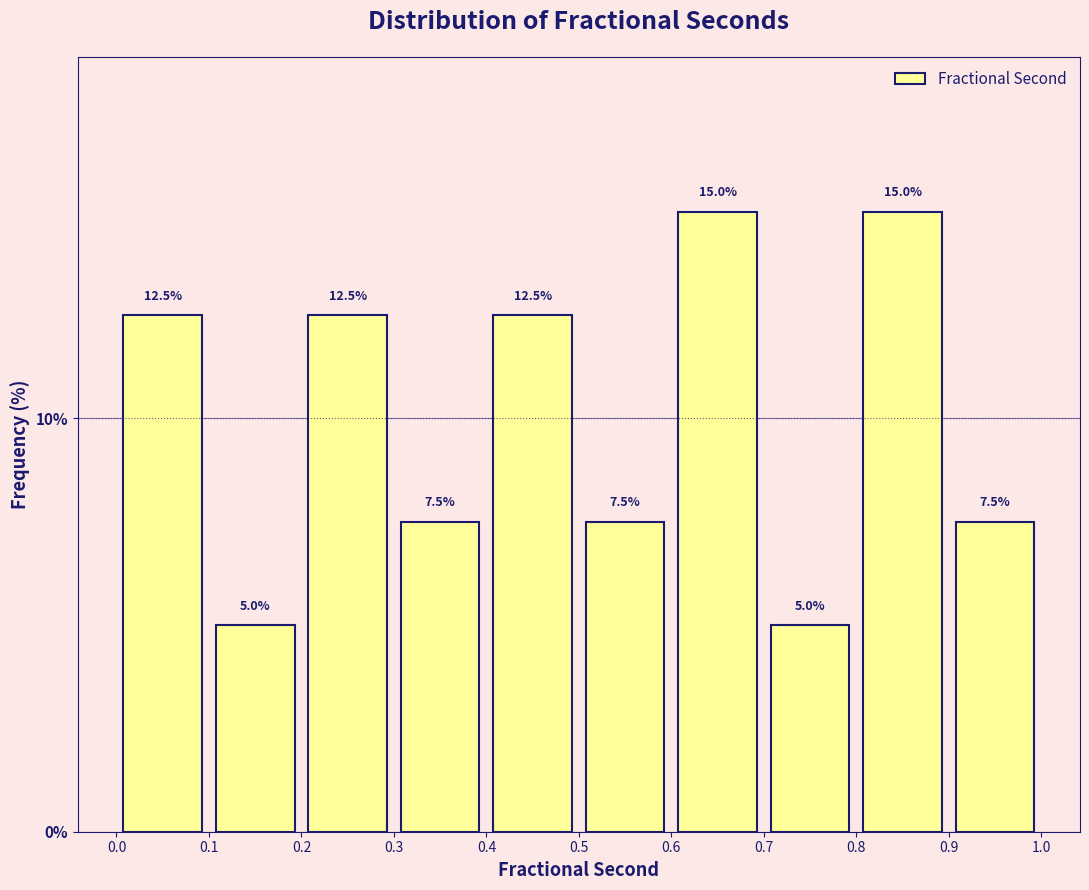

Reading left to right, list every bar in this chart as the range it spans on the x-axis followed by its height.

0.0 to 0.1: 12.5
0.1 to 0.2: 5.0
0.2 to 0.3: 12.5
0.3 to 0.4: 7.5
0.4 to 0.5: 12.5
0.5 to 0.6: 7.5
0.6 to 0.7: 15.0
0.7 to 0.8: 5.0
0.8 to 0.9: 15.0
0.9 to 1.0: 7.5